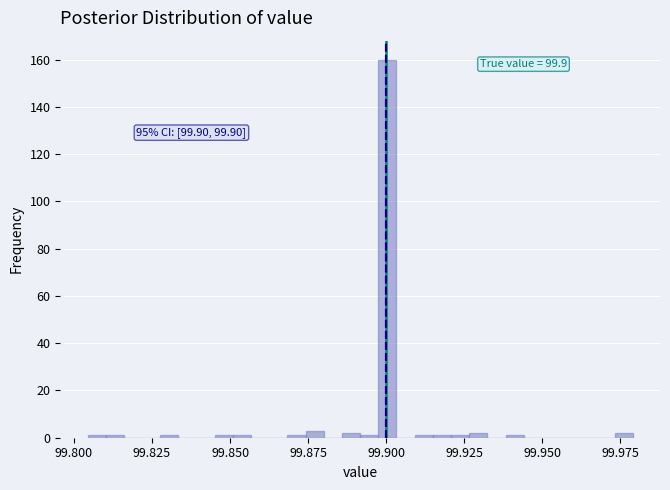

Around what value on the x-axis is the tallest bar? Give the approximate position of its centre, as read against the axis.

99.900